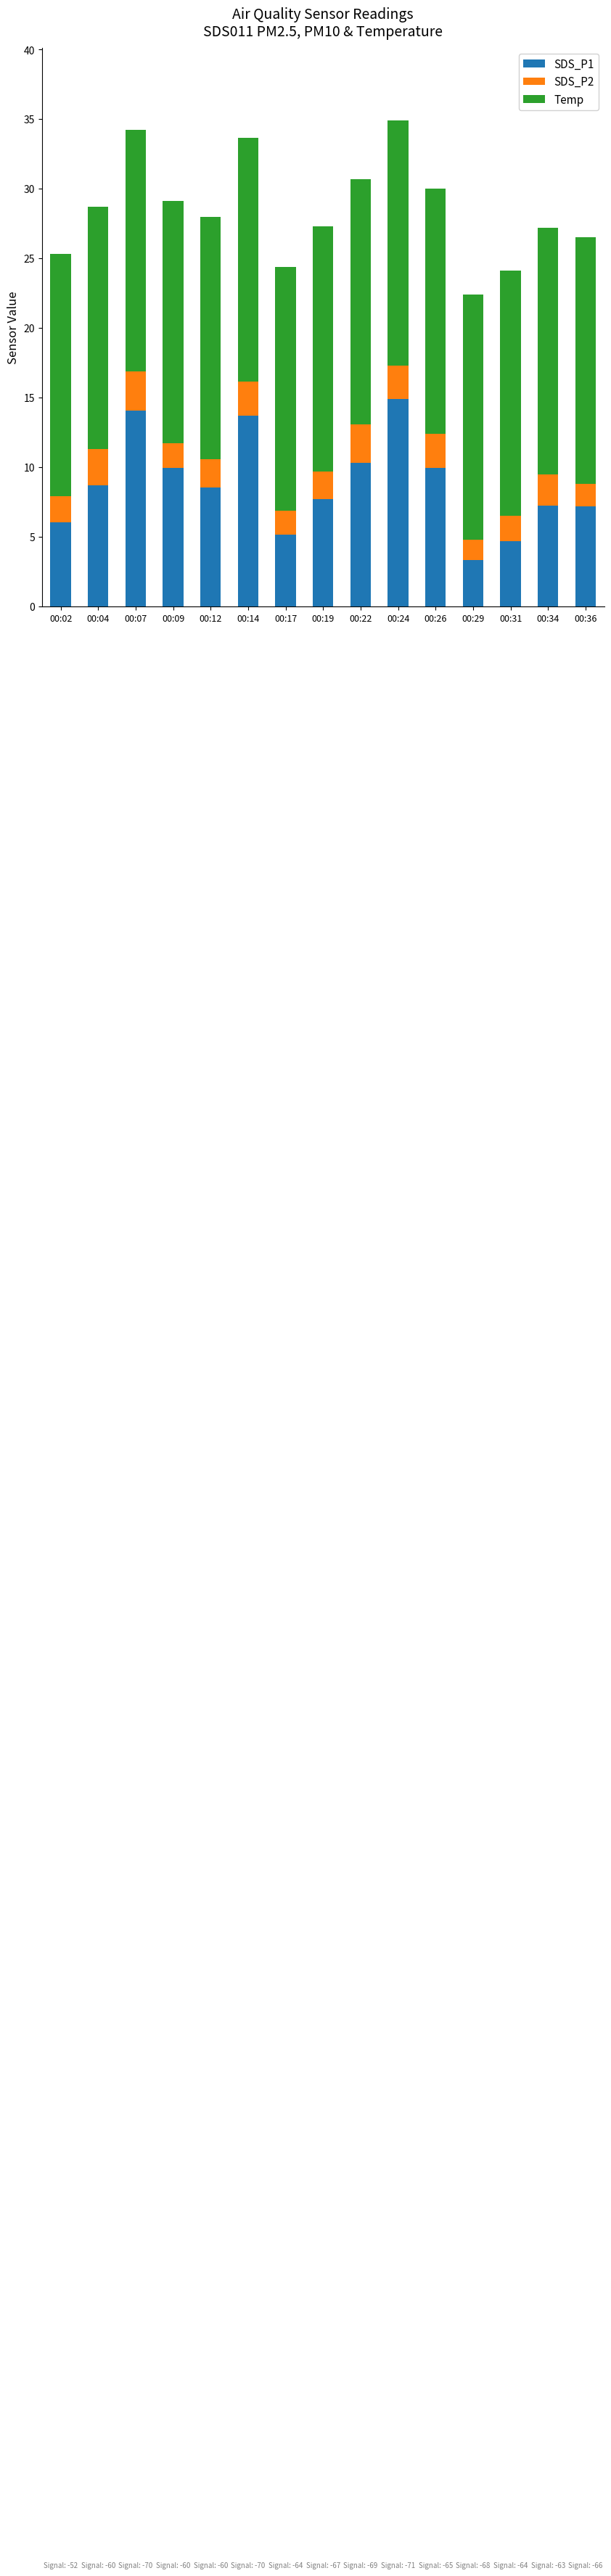

What is the total value across all series at 00:14?

33.6